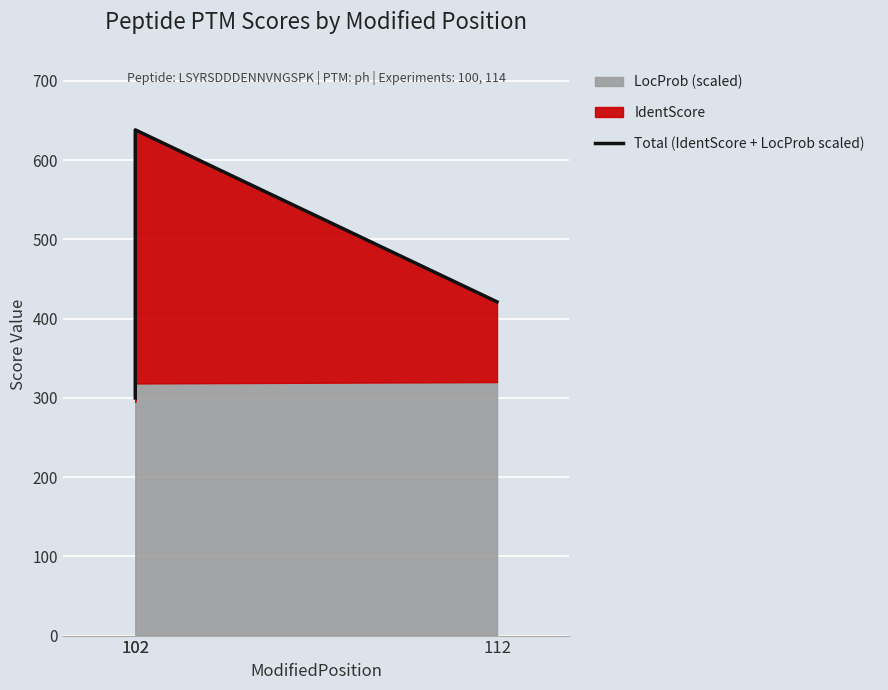

What is the change in value from 102 to 112?

-217.1